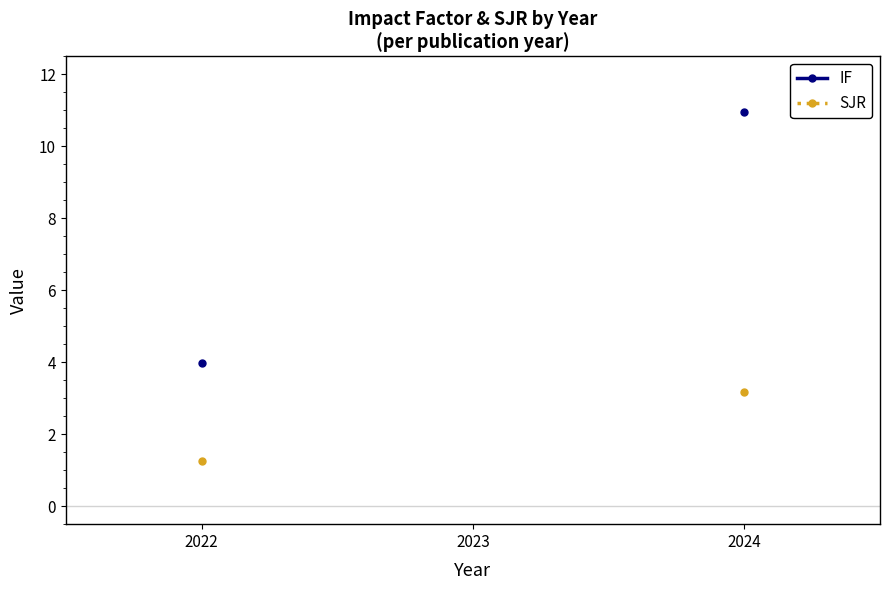

What are all the series names shown in the legend?

IF, SJR